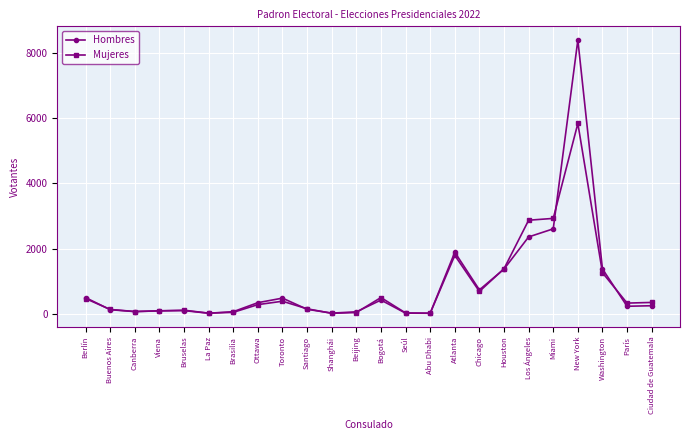

True or false: Hombres has more than 1 interior local peaks.

True